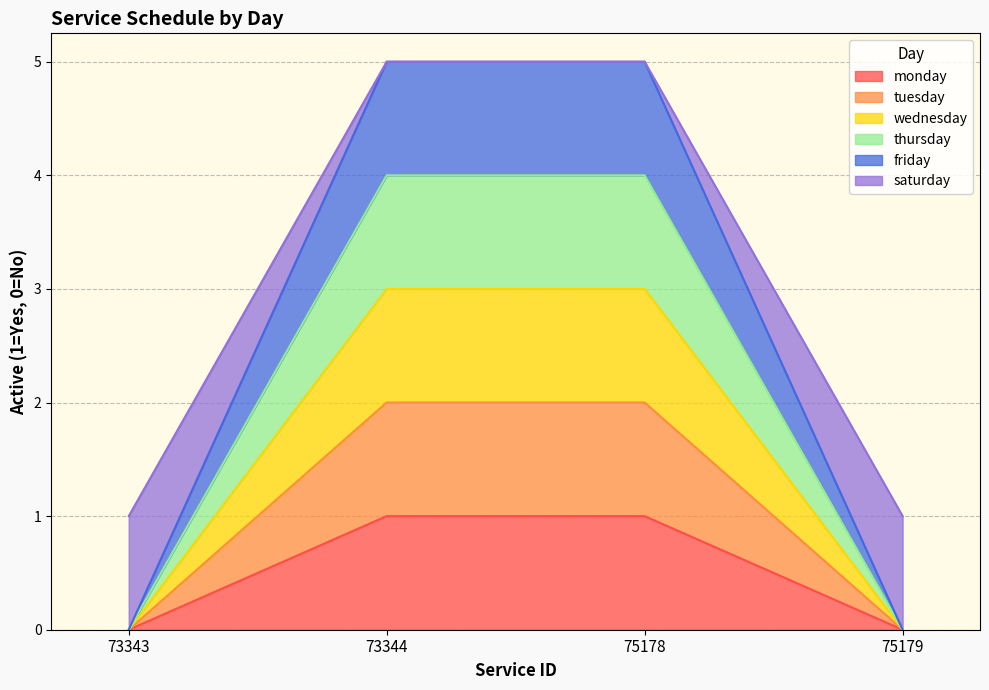

What is the value of the saturday point at the 3rd from the left?

5